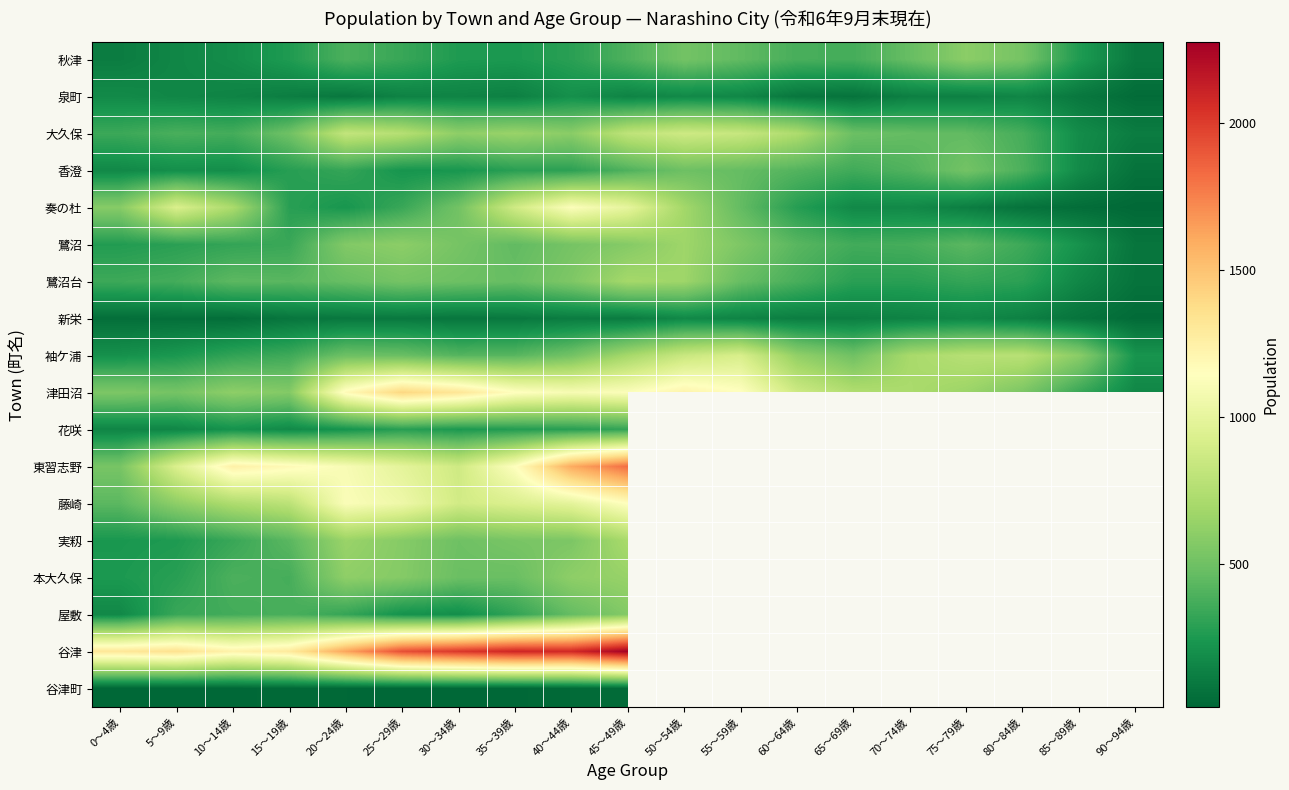

What is the smallest value displayed?

13.0